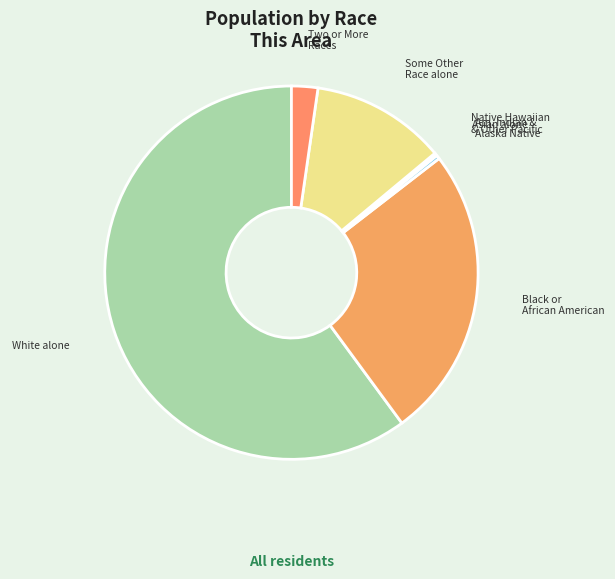

Which slice is the largest?

White alone